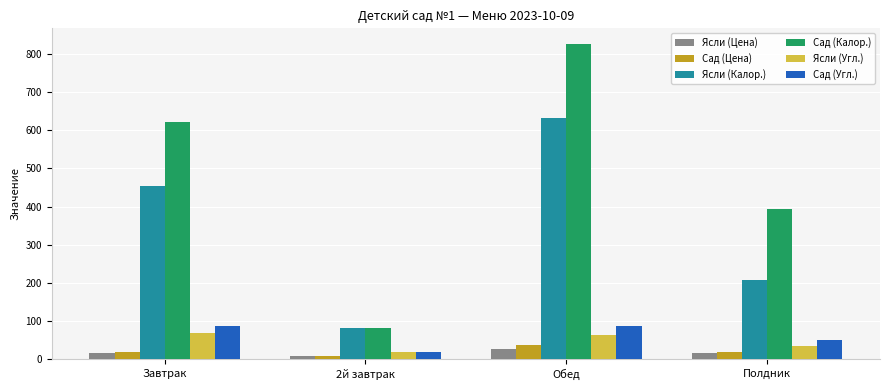

Which series changed the most between Завтрак and Полдник?

Ясли (Калор.)